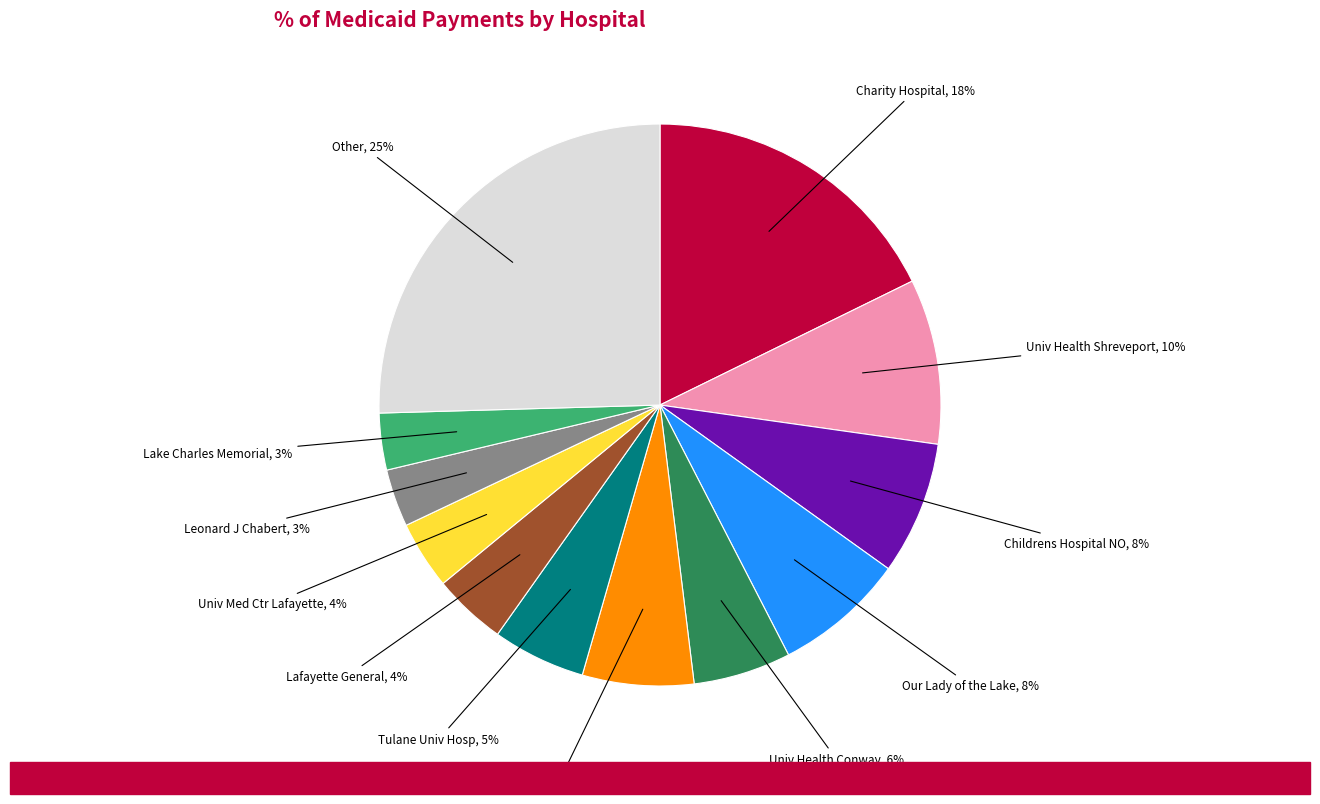

Is there any slice that represents more than half of the pie?

No